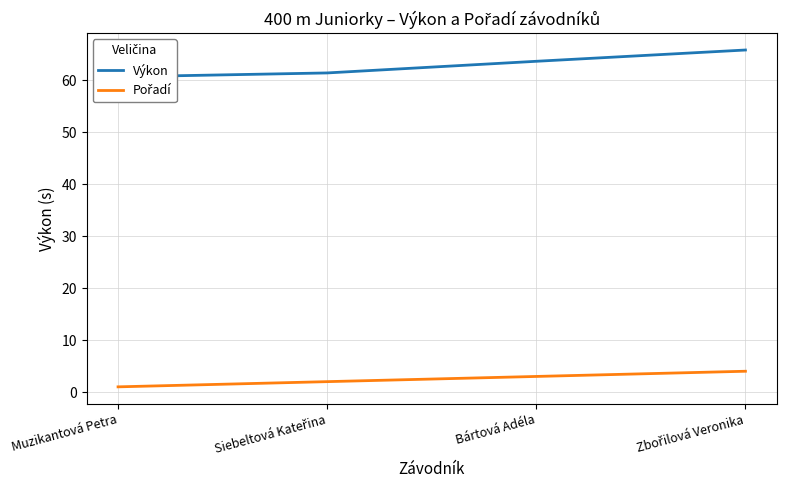

Is this an area chart (filled region under the line)?

No